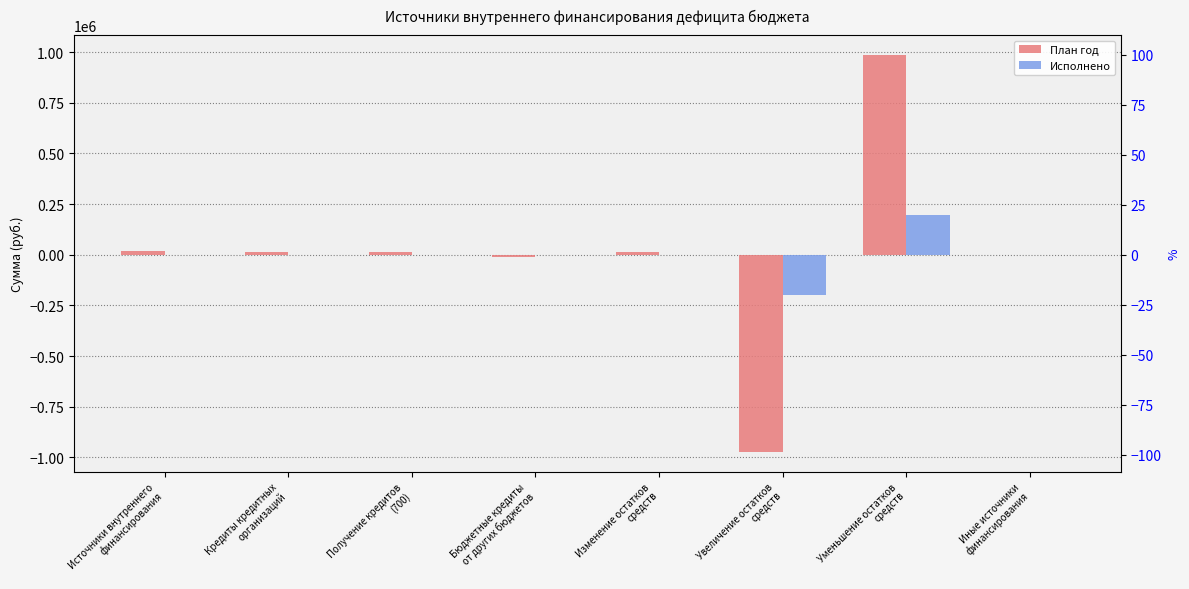

What is the lowest value of the Исполнено series?

-199380.1